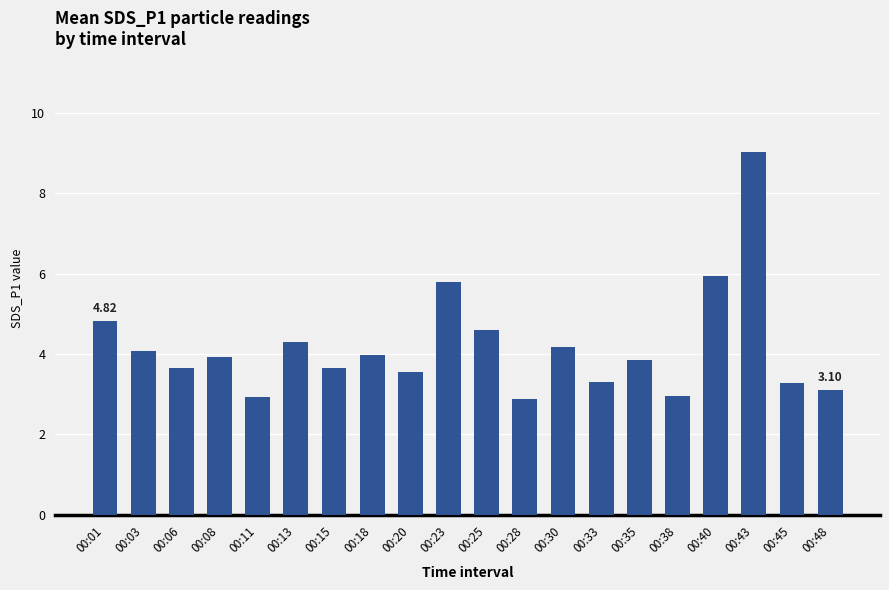

What is the ratio of the value at 00:23 to the value at 00:01?

1.2